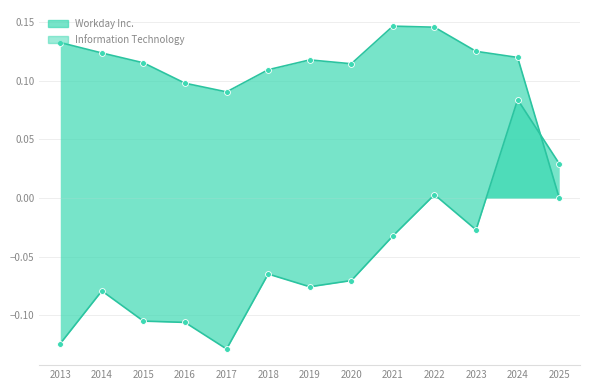

Is the value of Information Technology at 2017 greater than the value of Workday Inc. at 2023?

Yes